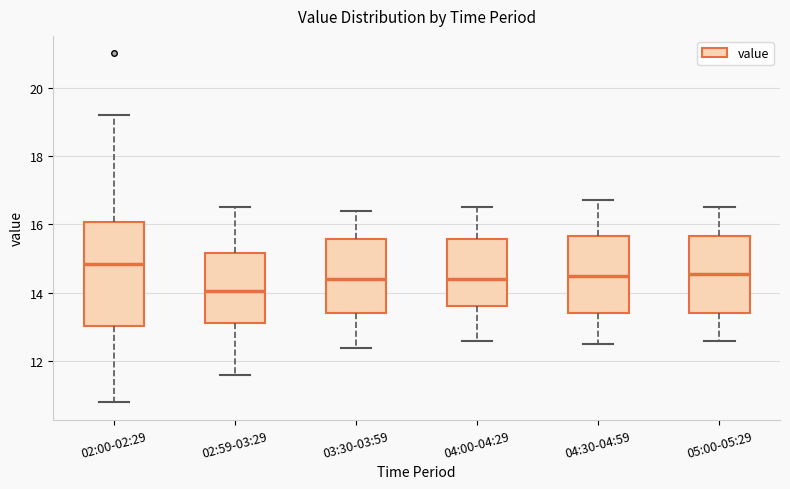

Reading left to right, read every box against the y-axis: the position of its median line, the range the box covers, and the ends of its whiskers. The values are not printed on the chart, so give them approximately, as read against the axis.

02:00-02:29: median 14.8, box 13.0 to 16.0, whiskers 10.8 to 19.2
02:59-03:29: median 14.0, box 13.2 to 15.2, whiskers 11.6 to 16.6
03:30-03:59: median 14.4, box 13.4 to 15.6, whiskers 12.4 to 16.4
04:00-04:29: median 14.4, box 13.6 to 15.6, whiskers 12.6 to 16.6
04:30-04:59: median 14.6, box 13.4 to 15.6, whiskers 12.6 to 16.8
05:00-05:29: median 14.6, box 13.4 to 15.6, whiskers 12.6 to 16.6